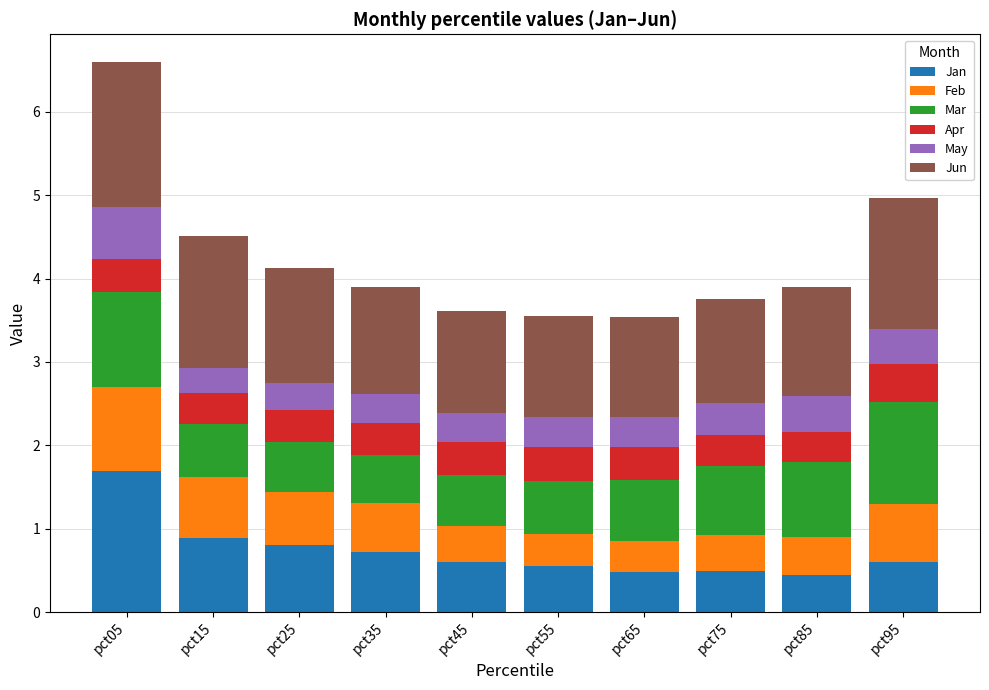

Count the number of categories in the chart.

10